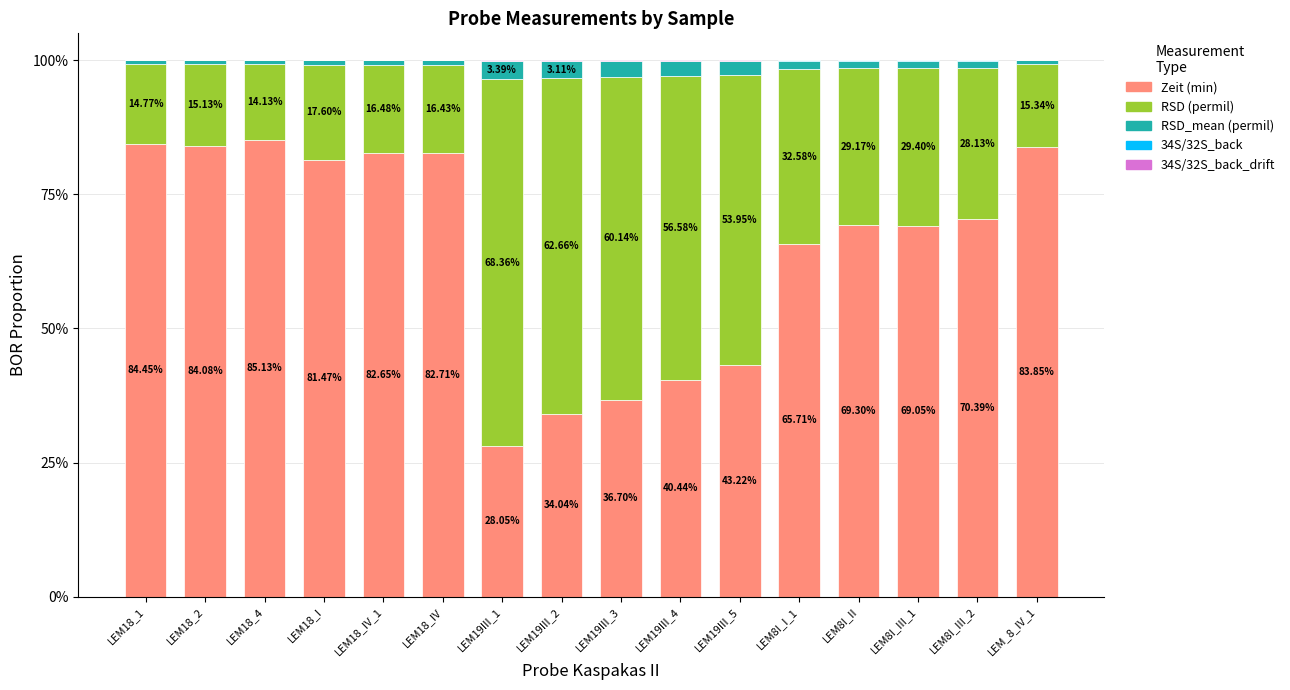

What position from the left is LEM18_I?

4